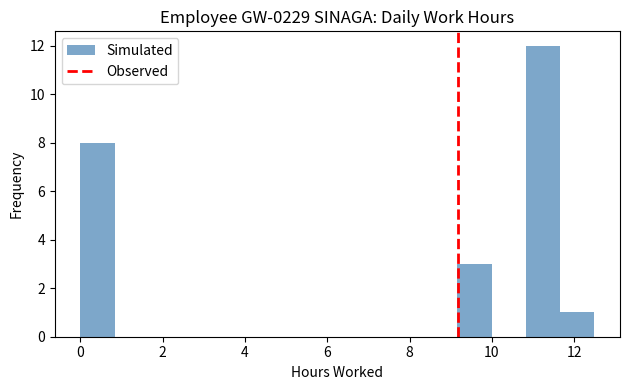

Reading left to right, list every bar in this chart as the range it spans on the x-axis followed by its height. Neither the bar edges nor the heights are printed on the chart, so give them approximately, as read against the axes.

0.0 to 0.8: 8
0.8 to 1.6: 0
1.6 to 2.4: 0
2.4 to 3.4: 0
3.4 to 4.2: 0
4.2 to 5.0: 0
5.0 to 5.8: 0
5.8 to 6.6: 0
6.6 to 7.4: 0
7.4 to 8.4: 0
8.4 to 9.2: 0
9.2 to 10.0: 3
10.0 to 10.8: 0
10.8 to 11.6: 12
11.6 to 12.4: 1